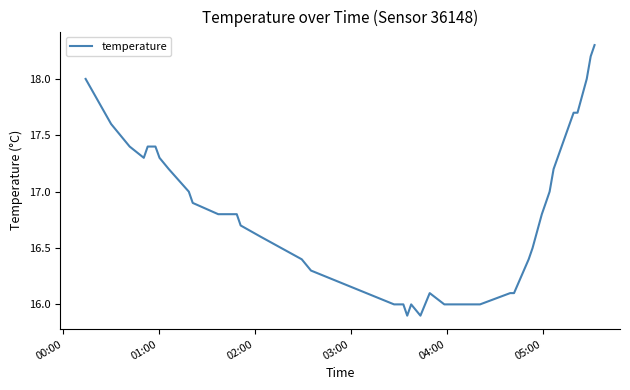

What is the minimum value shown in the chart?

15.9